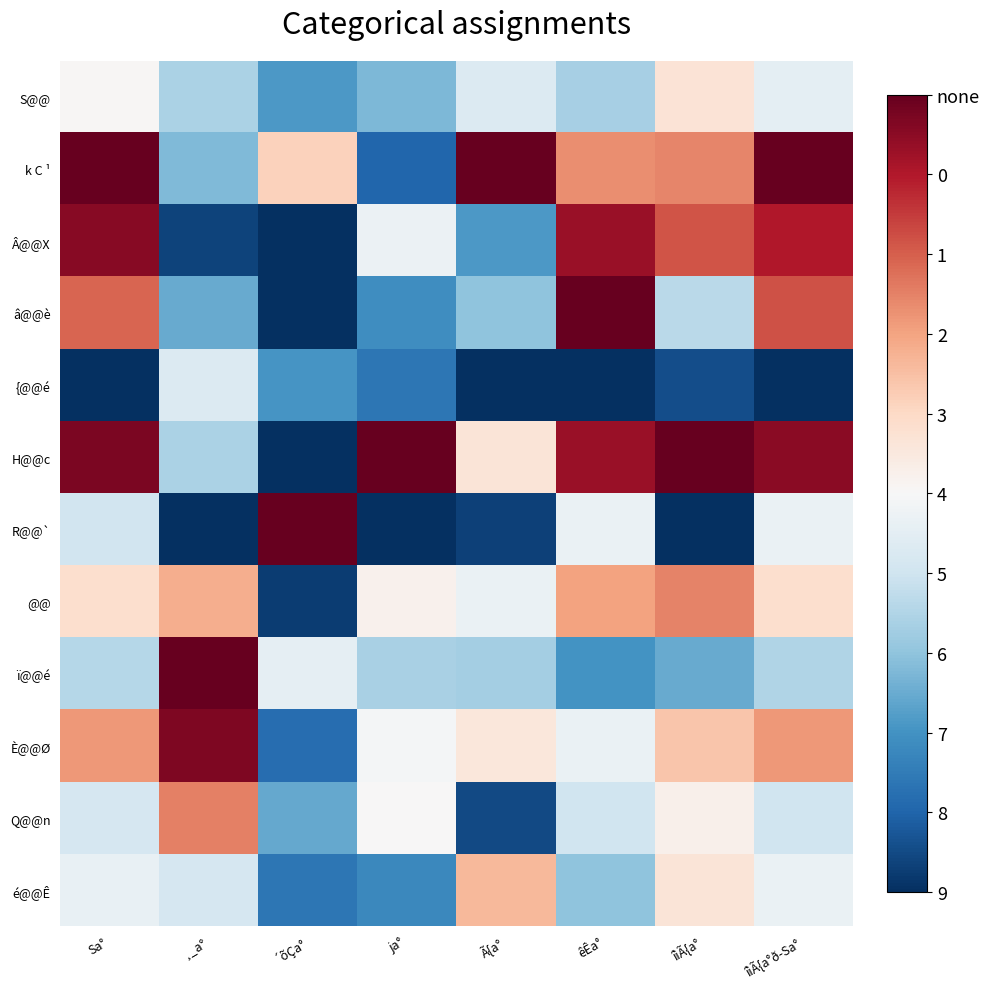

Which series has the widest spread of values?

H@@c